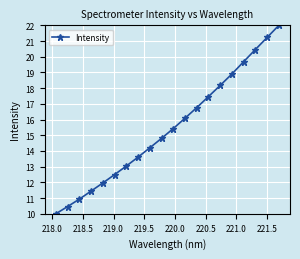

What is the value of the 10th point from the left?

14.8